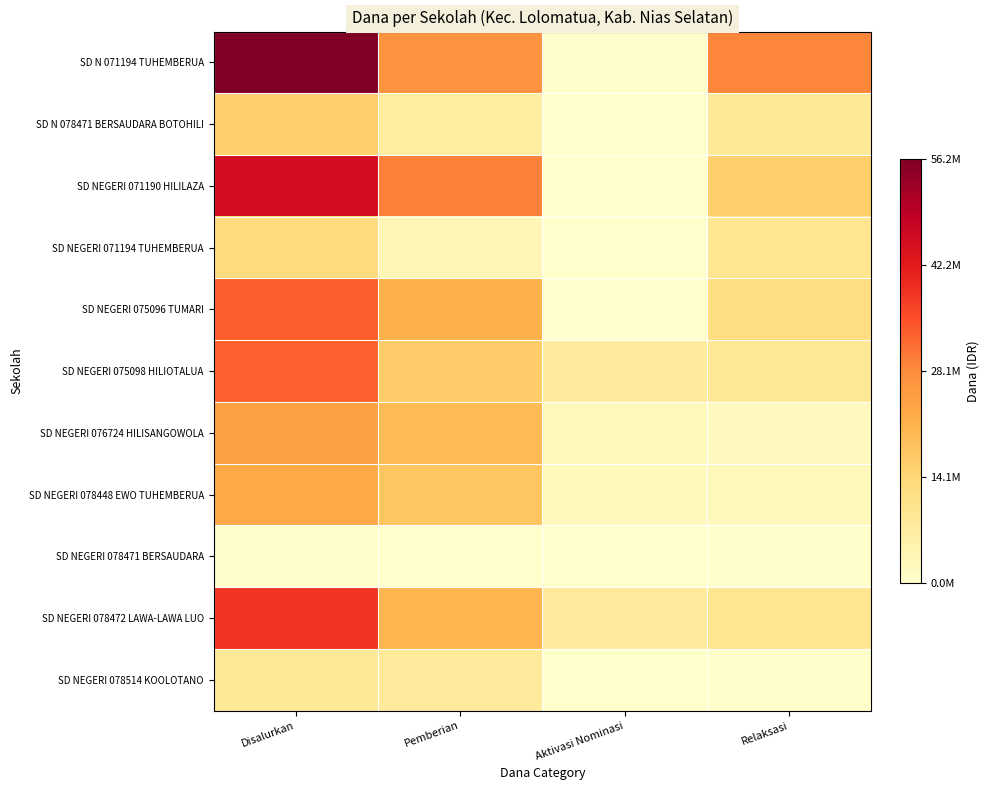

Which series has the largest range (max minus min)?

SD N 071194 TUHEMBERUA